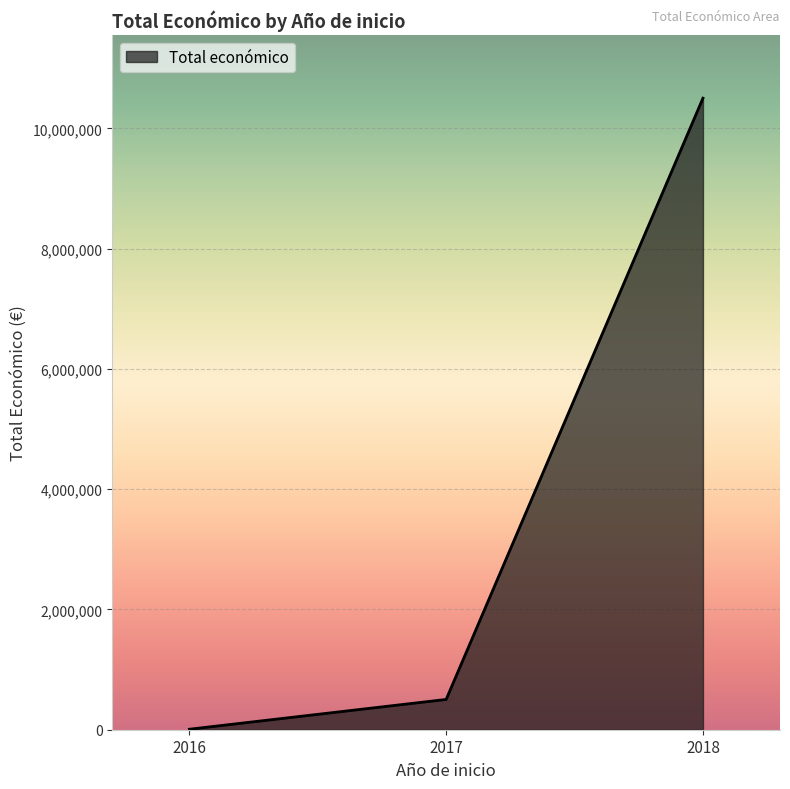

Rank the categories by value from highest to lowest.

2018, 2017, 2016